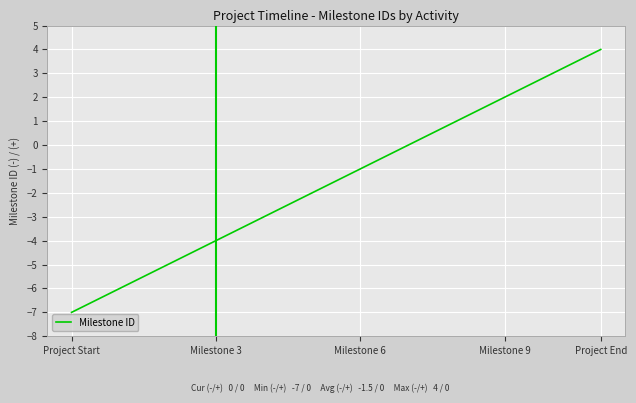

What is the greatest value displayed?

4